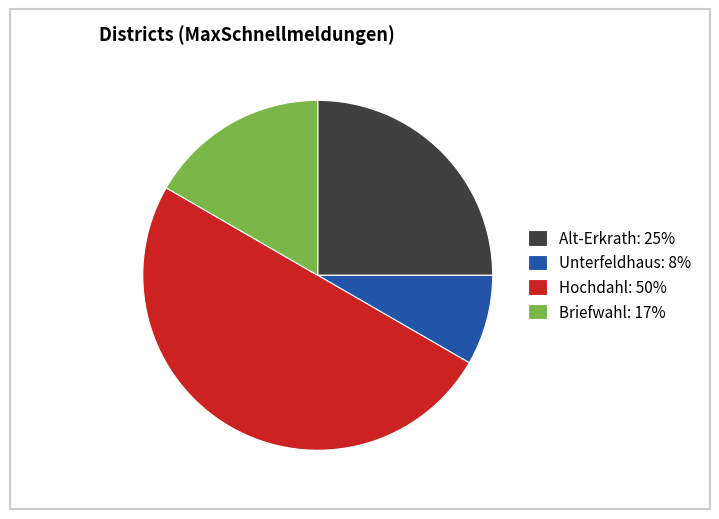

Which has a higher value, Hochdahl: 50% or Alt-Erkrath: 25%?

Hochdahl: 50%